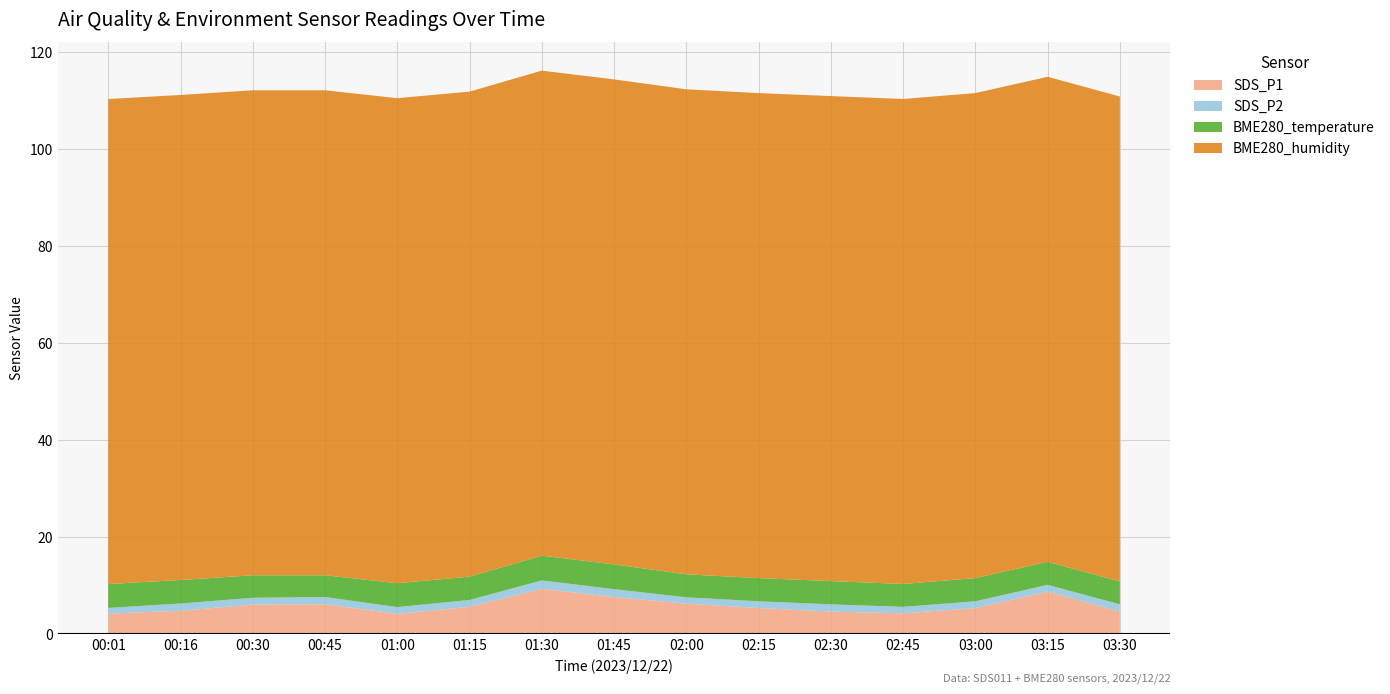

Reading left to right, what are all the values shown in this chart?

SDS_P1: 4.2	4.8	6.1	6.2	4.2	5.7	9.3	7.7	6.3	5.4	4.7	4.3	5.4	8.8	4.7
SDS_P2: 1.2	1.5	1.4	1.5	1.4	1.4	1.7	1.6	1.3	1.4	1.5	1.3	1.4	1.4	1.5
BME280_temperature: 4.9	4.8	4.6	4.5	4.9	4.8	5.1	5.1	4.7	4.8	4.8	4.7	4.8	4.8	4.7
BME280_humidity: 100.0	100.0	100.0	100.0	100.0	100.0	100.0	100.0	100.0	100.0	100.0	100.0	100.0	100.0	100.0